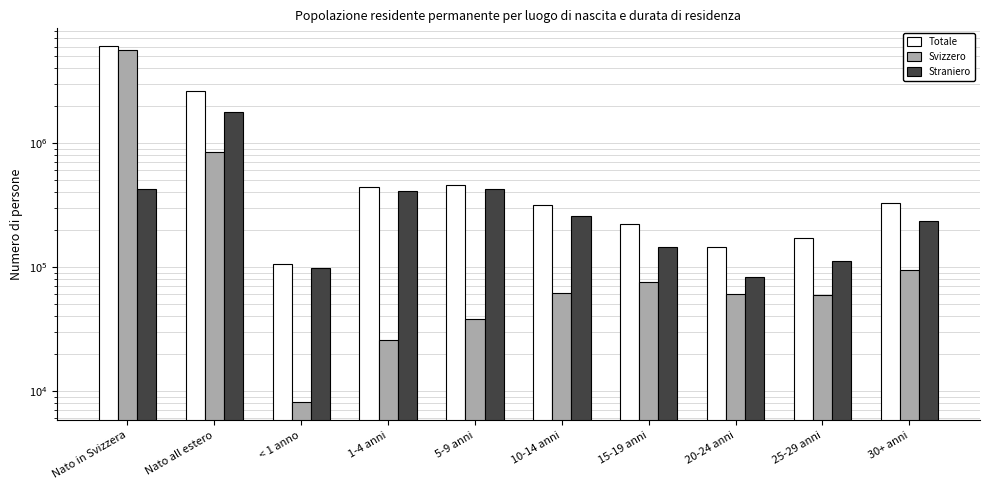

What is the greatest value displayed?

6039868